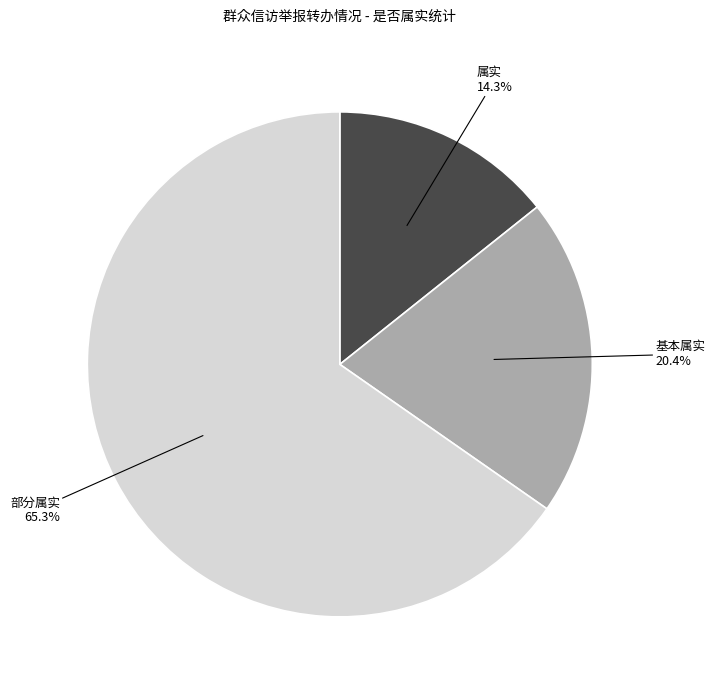

Is there a majority slice in this chart?

Yes